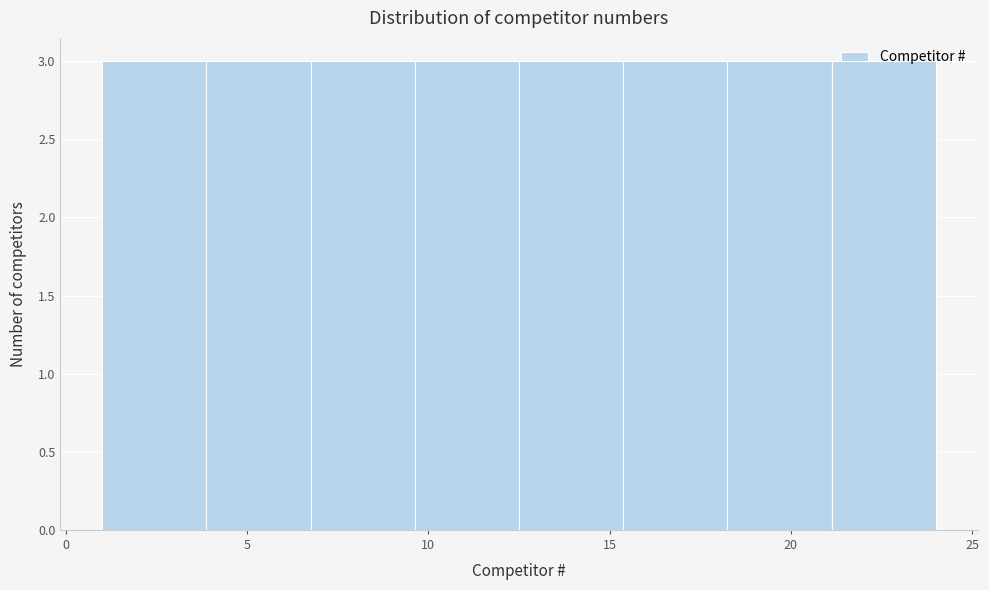

Reading left to right, list every bar in this chart as the range it spans on the x-axis followed by its height. Neither the bar edges nor the heights are printed on the chart, so give them approximately, as read against the axes.

1.0 to 4.0: 3
4.0 to 7.0: 3
7.0 to 9.5: 3
9.5 to 12.5: 3
12.5 to 15.5: 3
15.5 to 18.5: 3
18.5 to 21.0: 3
21.0 to 24.0: 3